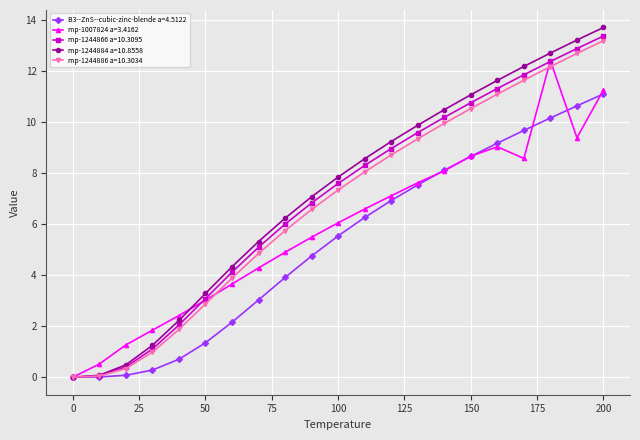

True or false: mp-1007824 a=3.4162 has more than 2 interior local peaks.

False